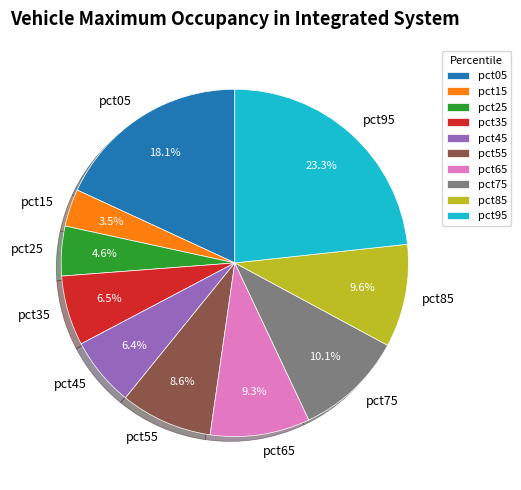

Does pct45 represent more than half of the total?

No